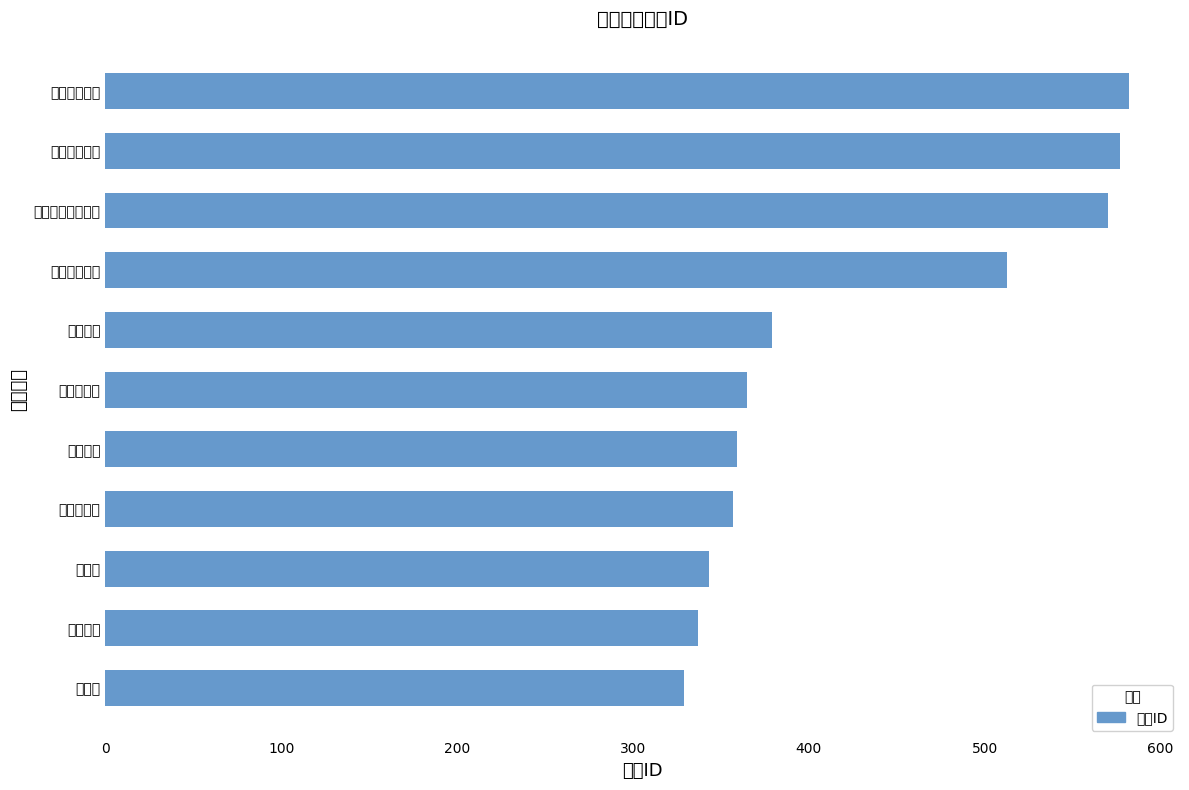

Count the number of categories in the chart.

11